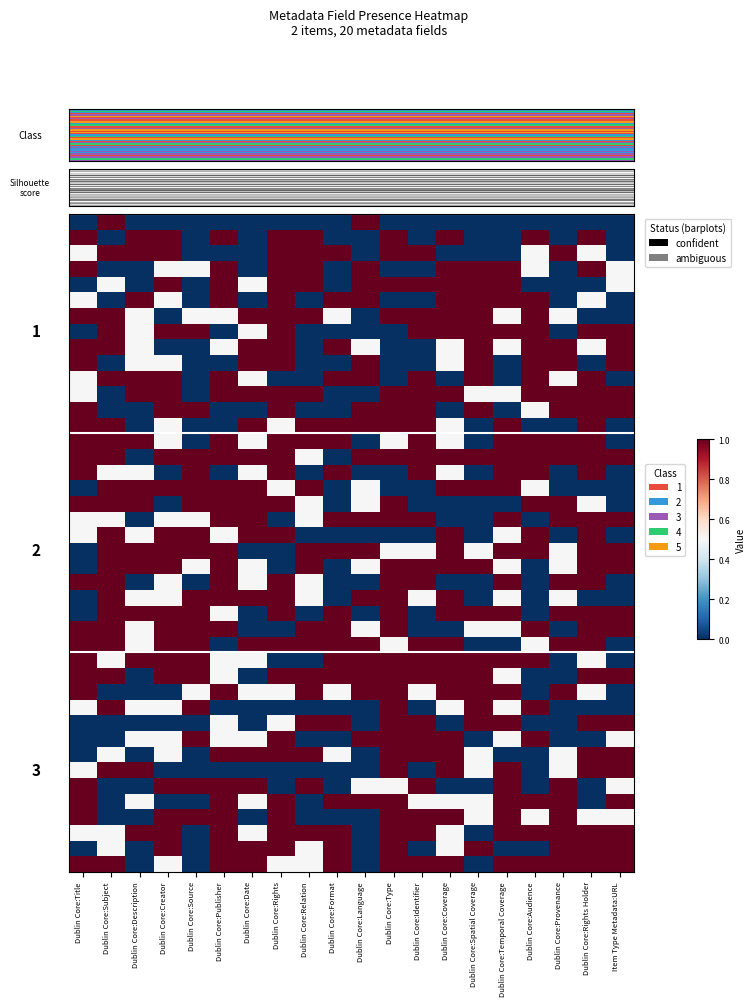

At which category does the chart reach its peak across all series?

Dublin Core:Subject